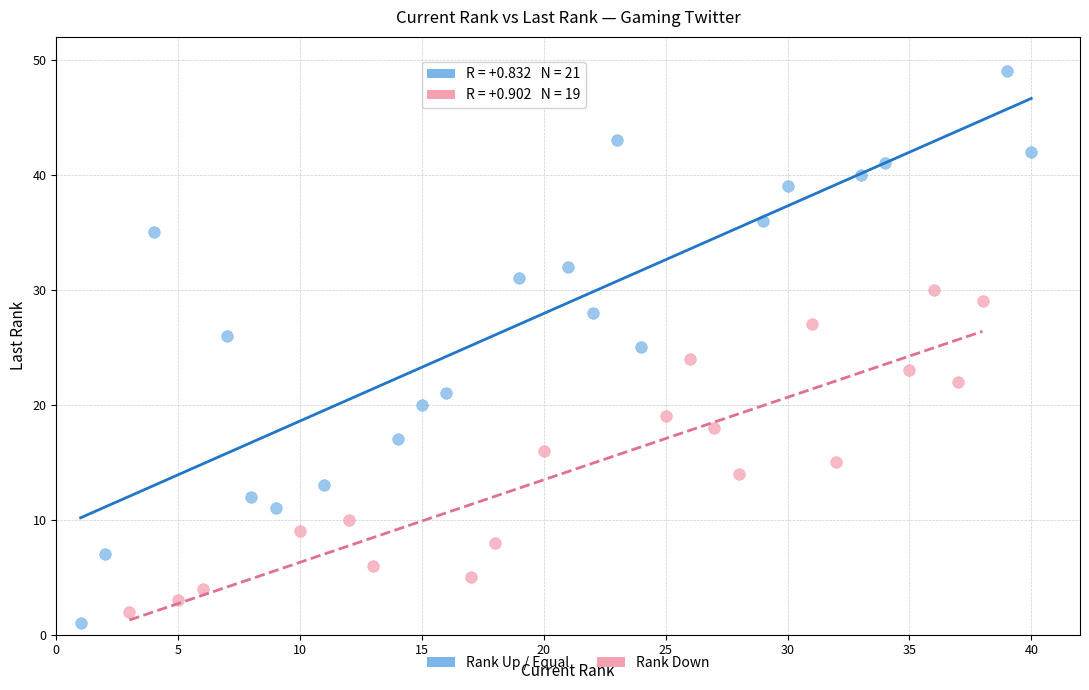

Which series has the widest spread of Y values?

Rank Up / Equal